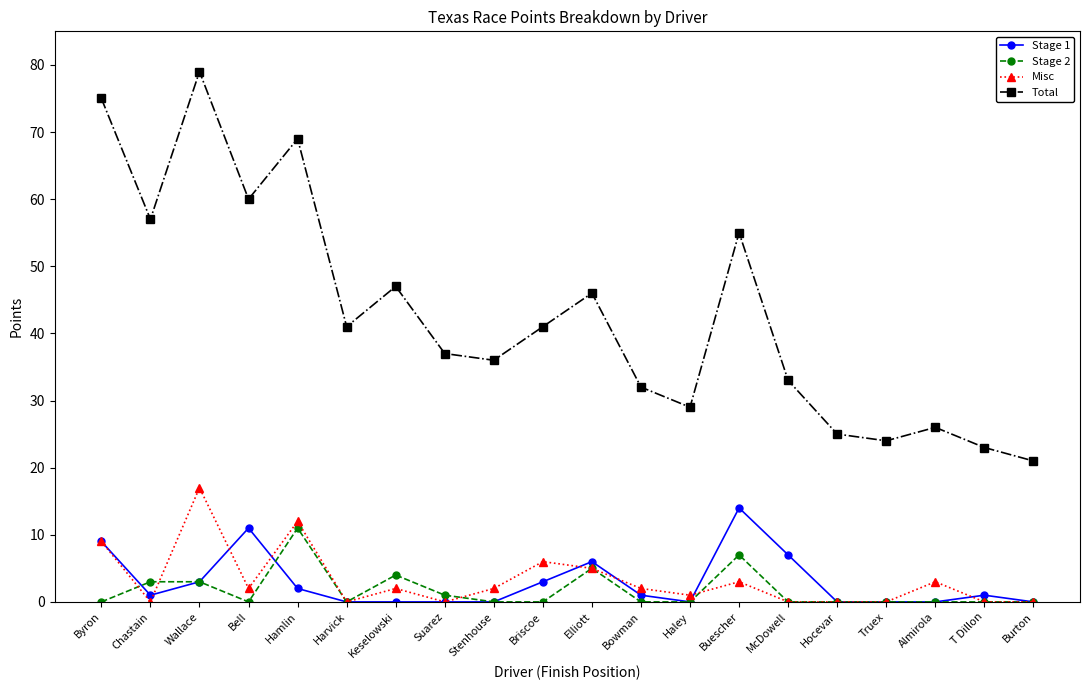

What is the difference between the Stage 1 values at Hocevar and Bowman?

1